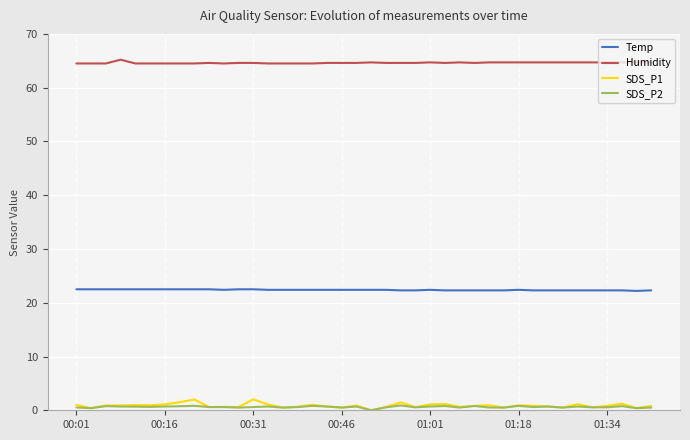

Which series has the largest range (max minus min)?

SDS_P1